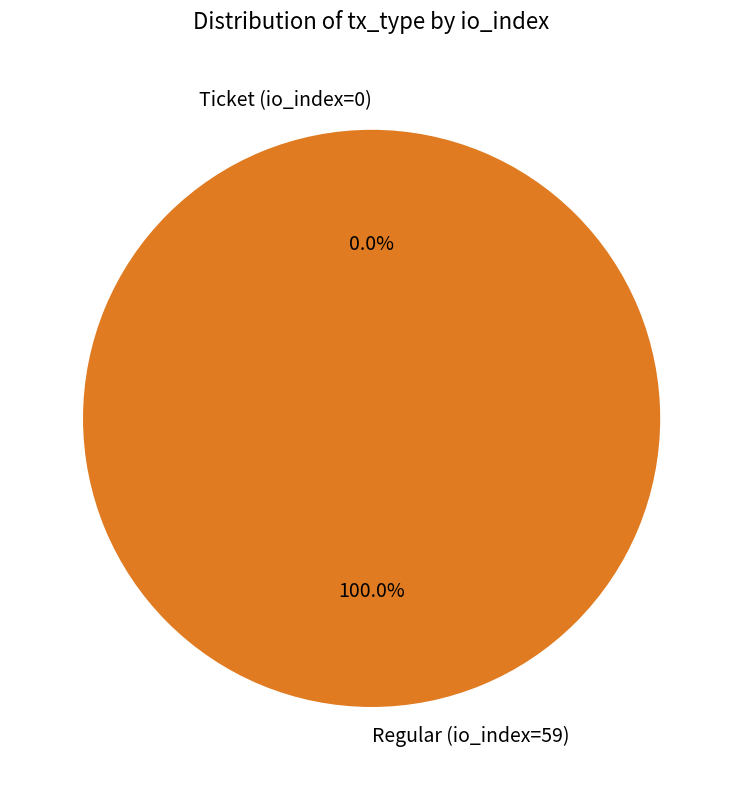

How many segments does this pie chart have?

2